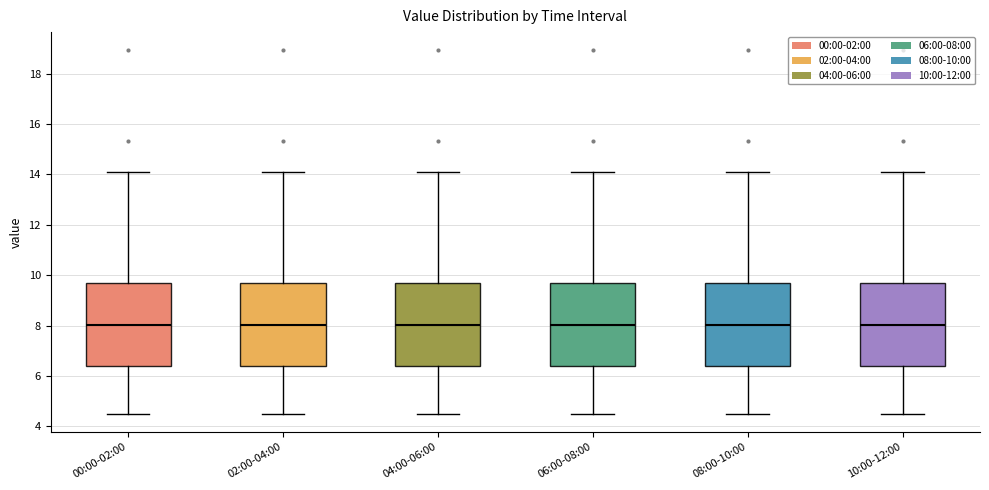

Reading left to right, transcribe this box plot: for each box, give where its median line is, the range the box spans, and where its two whiskers end, as read against the y-axis. The values are not printed on the chart, so give them approximately, as read against the axis.

00:00-02:00: median 8.0, box 6.4 to 9.6, whiskers 4.6 to 14.2
02:00-04:00: median 8.0, box 6.4 to 9.6, whiskers 4.6 to 14.2
04:00-06:00: median 8.0, box 6.4 to 9.6, whiskers 4.6 to 14.2
06:00-08:00: median 8.0, box 6.4 to 9.6, whiskers 4.6 to 14.2
08:00-10:00: median 8.0, box 6.4 to 9.6, whiskers 4.6 to 14.2
10:00-12:00: median 8.0, box 6.4 to 9.6, whiskers 4.6 to 14.2